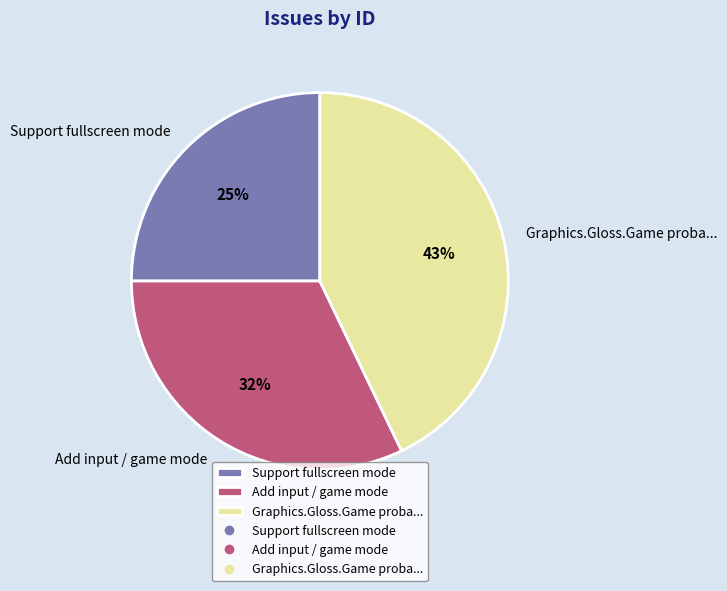

Do Support fullscreen mode and Add input / game mode together represent more than half of the pie?

Yes